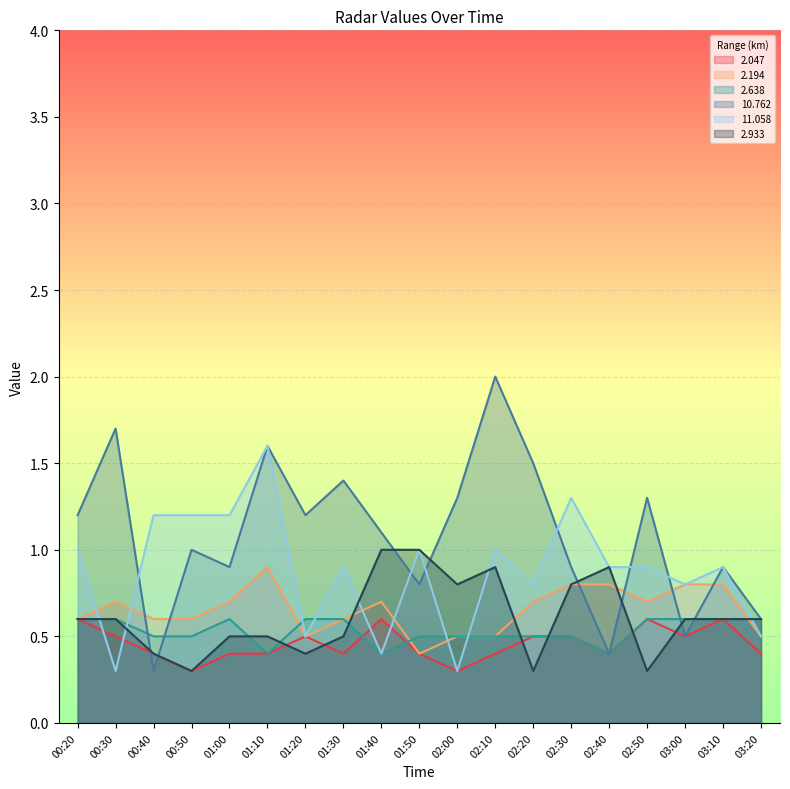

Which series has the largest total across all categories?

10.762